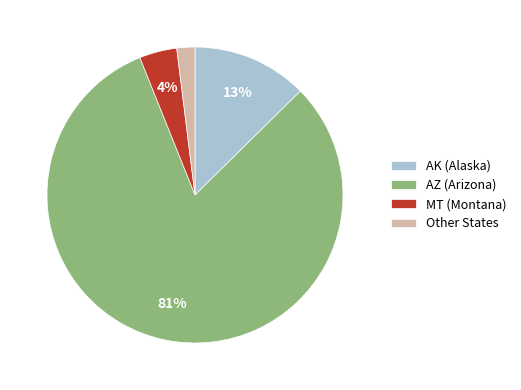

Between Other States and AK (Alaska), which is larger?

AK (Alaska)